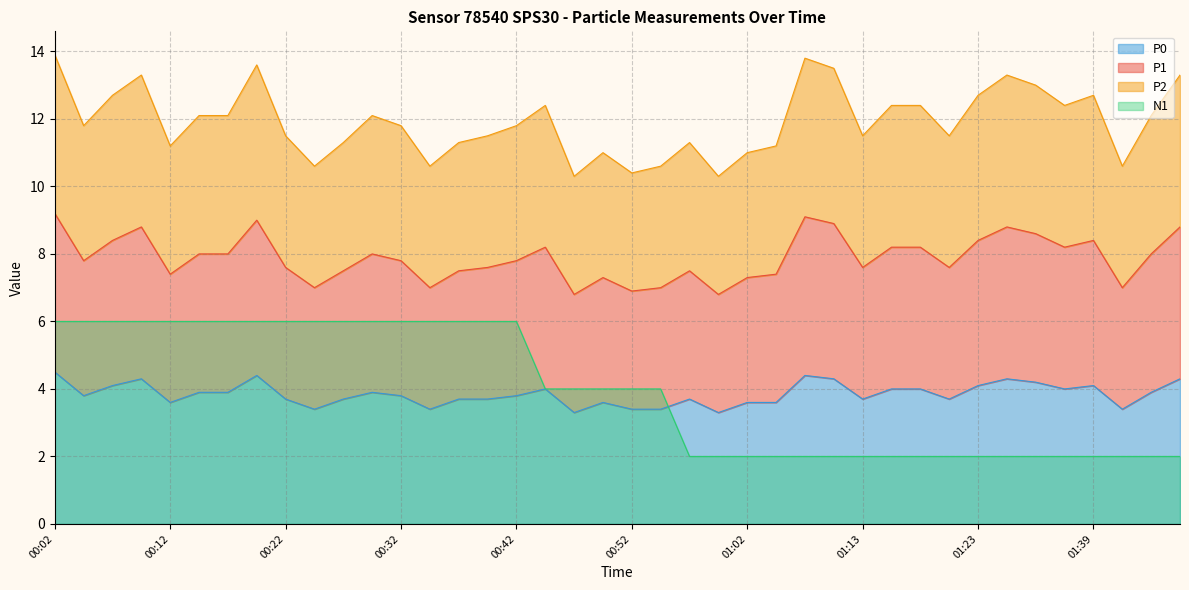

True or false: P0 has a value of 5.4 at 00:32.

False